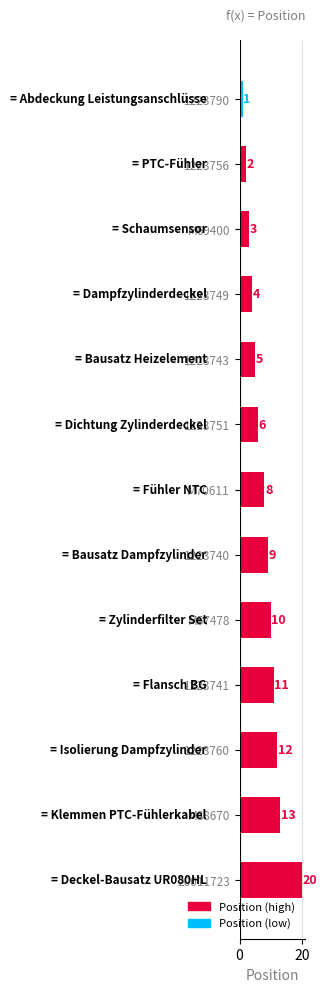

What is the sum of the values at M70611 and M88670?

21